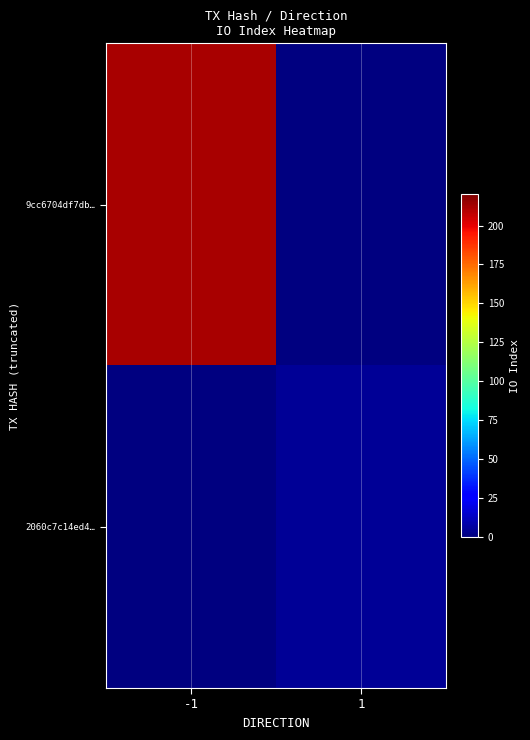

Rank the series by their maximum value, from highest to lowest.

9cc6704df7db…, 2060c7c14ed4…